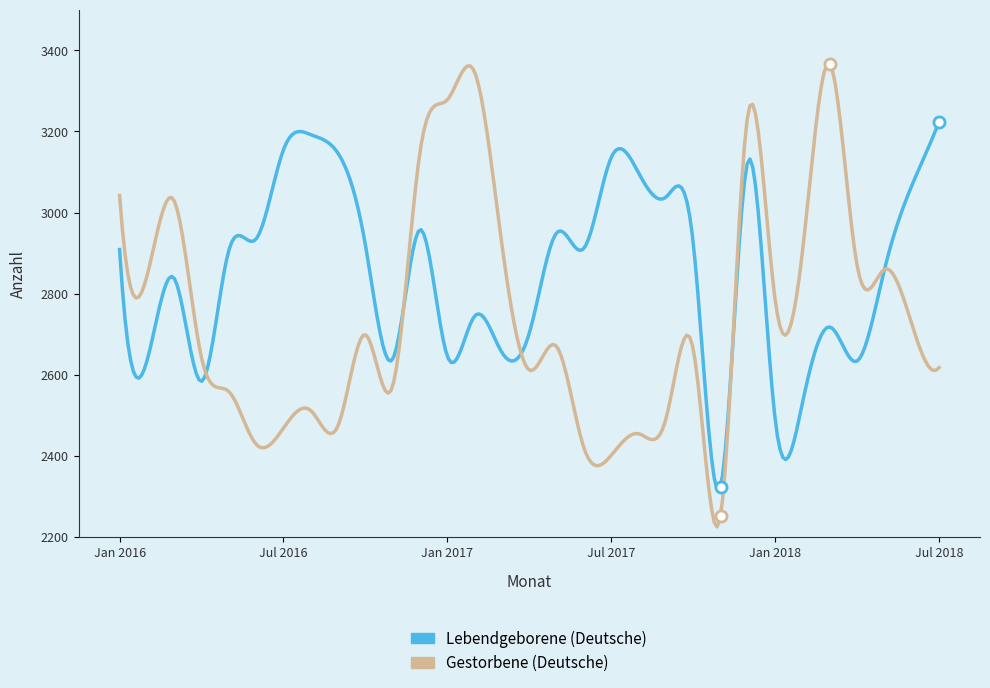

What is the greatest value displayed?

3367.9